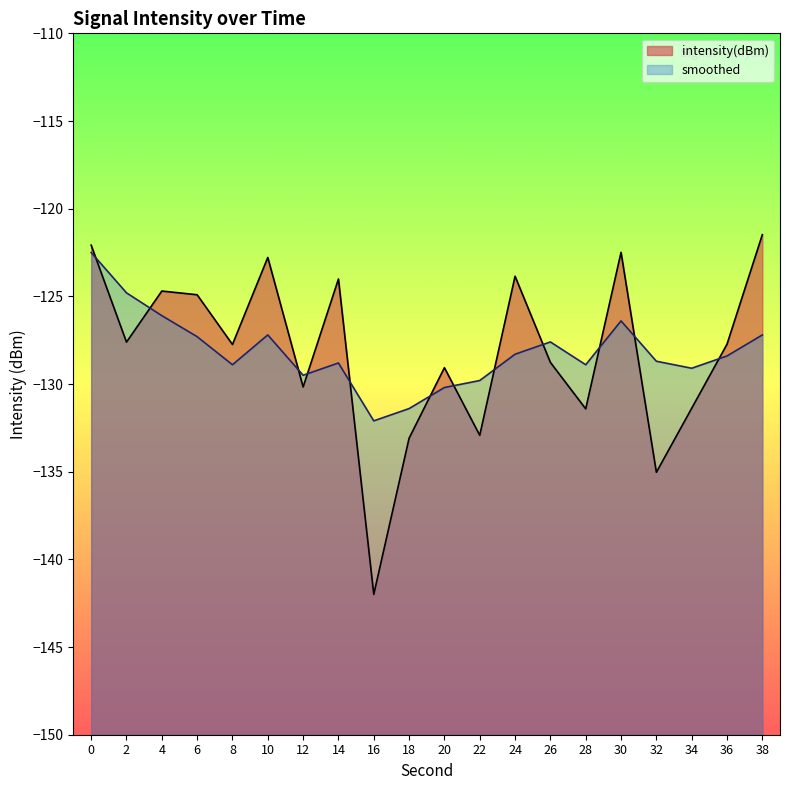

Which category has the highest value across all series?

38